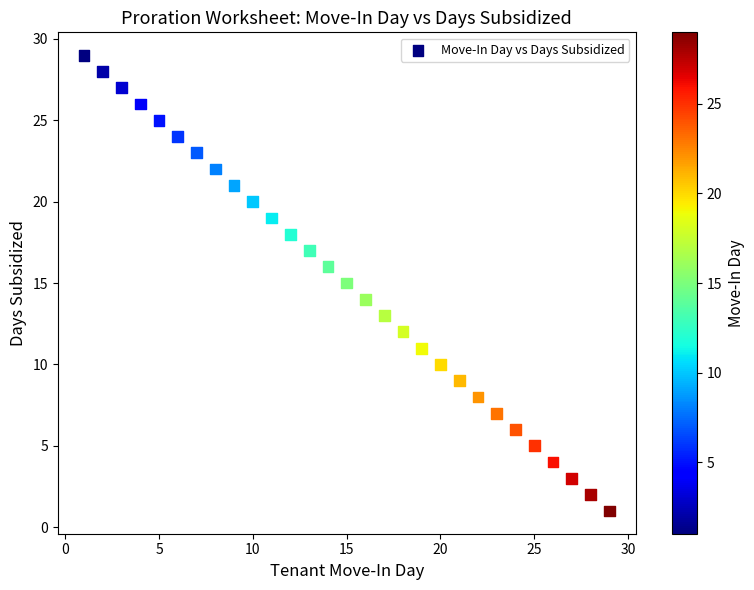

What is the range of X values (max minus min)?

28